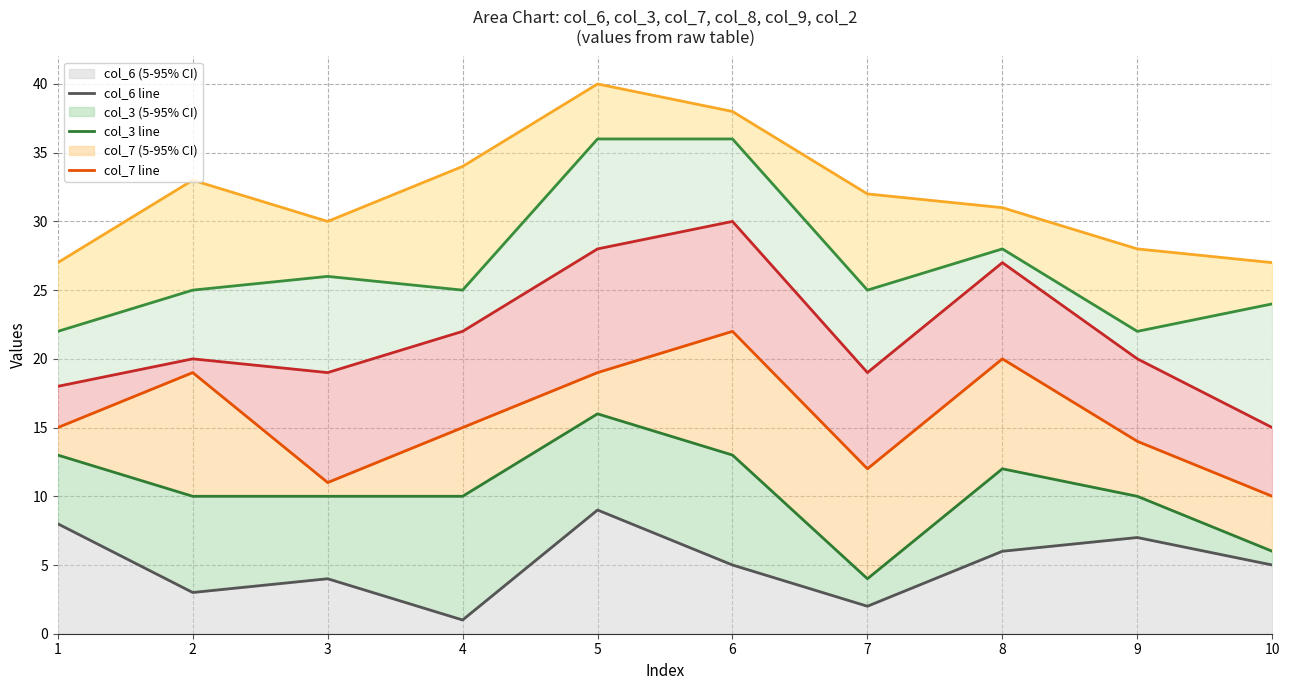

Reading right to left, what are all the values shown in this chart?

col_6 line: 10=5	9=7	8=6	7=2	6=5	5=9	4=1	3=4	2=3	1=8
col_3 line: 10=6	9=10	8=12	7=4	6=13	5=16	4=10	3=10	2=10	1=13
col_7 line: 10=10	9=14	8=20	7=12	6=22	5=19	4=15	3=11	2=19	1=15
col_8 line: 10=15	9=20	8=27	7=19	6=30	5=28	4=22	3=19	2=20	1=18
col_9 line: 10=24	9=22	8=28	7=25	6=36	5=36	4=25	3=26	2=25	1=22
col_2 line: 10=27	9=28	8=31	7=32	6=38	5=40	4=34	3=30	2=33	1=27